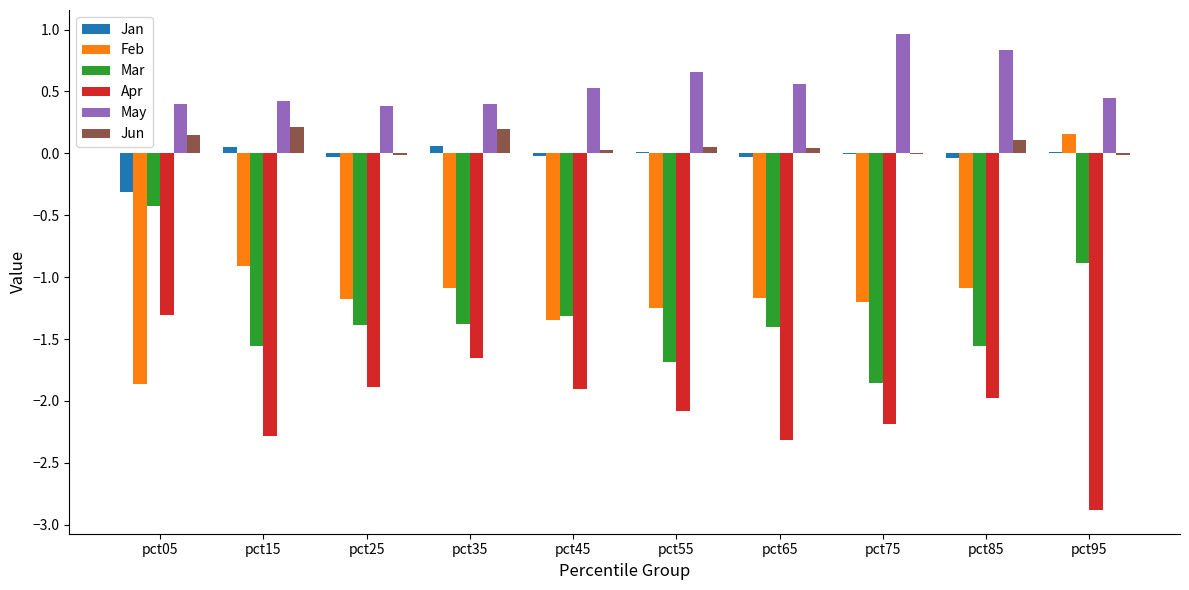

What is the sum of the Apr values at pct45 and pct15?

-4.2